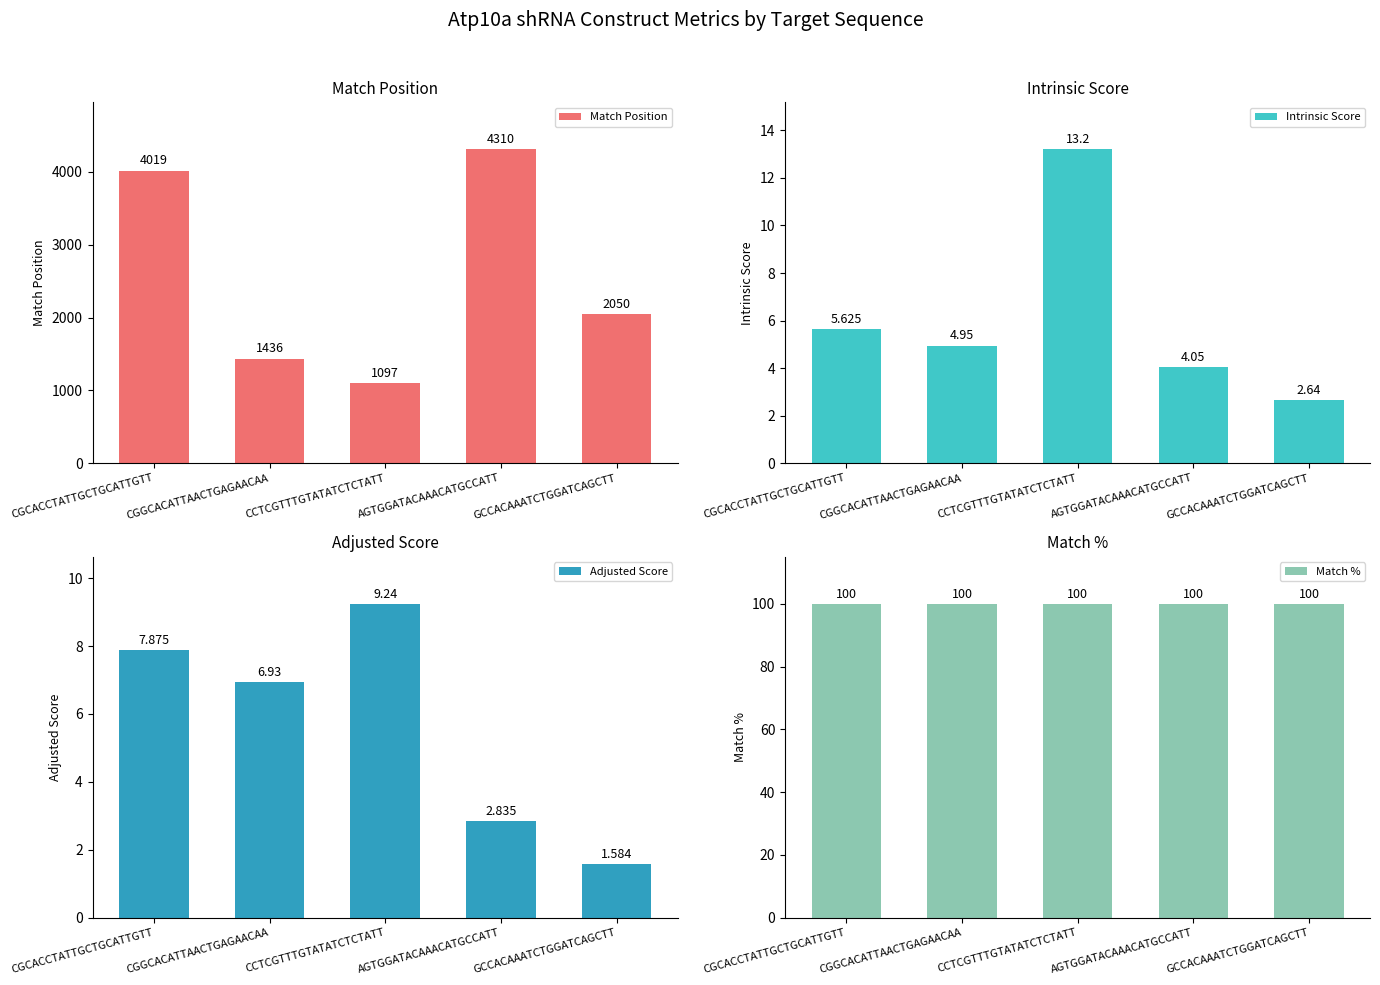

What are all the series names shown in the legend?

Match Position, Intrinsic Score, Adjusted Score, Match %